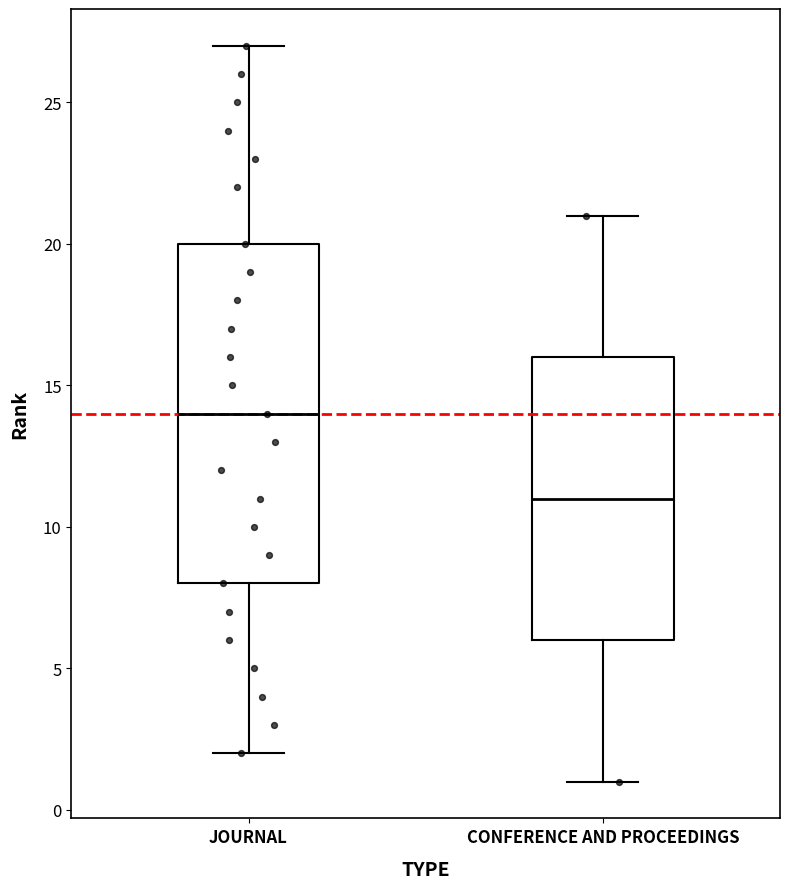

Reading left to right, read every box against the y-axis: the position of its median line, the range the box covers, and the ends of its whiskers. The values are not printed on the chart, so give them approximately, as read against the axis.

JOURNAL: median 14, box 8 to 20, whiskers 2 to 27
CONFERENCE AND PROCEEDINGS: median 11, box 6 to 16, whiskers 1 to 21